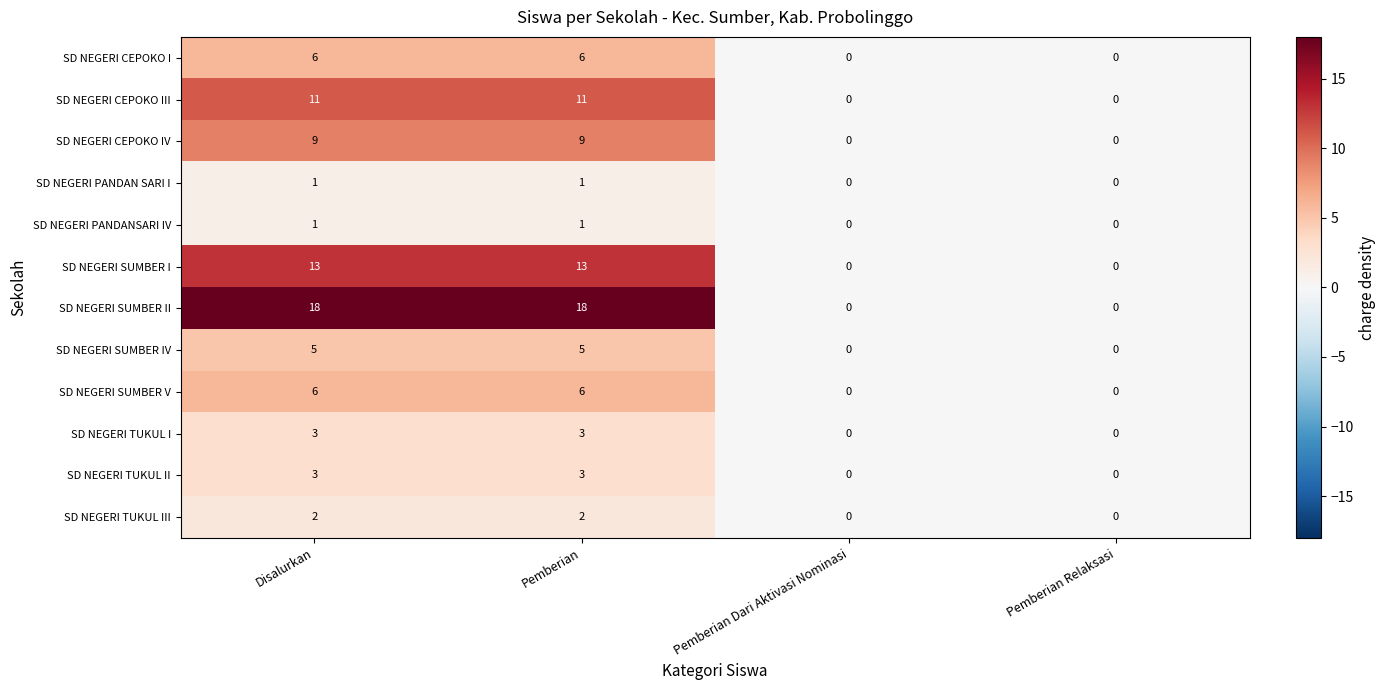

Which series has the largest range (max minus min)?

SD NEGERI SUMBER II